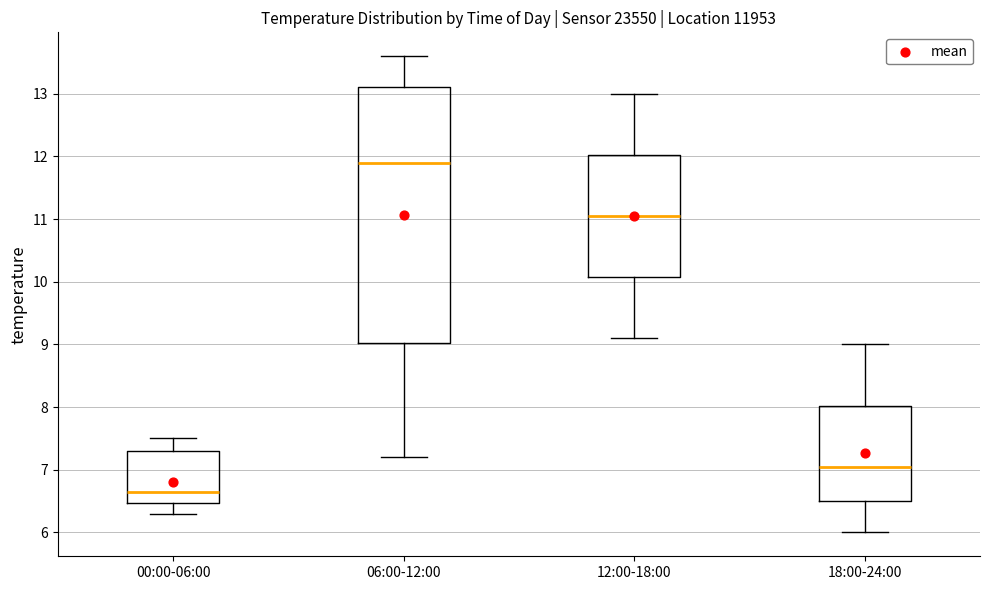

Reading left to right, transcribe this box plot: for each box, give where its median line is, the range the box spans, and where its two whiskers end, as read against the y-axis. The values are not printed on the chart, so give them approximately, as read against the axis.

00:00-06:00: median 6.7, box 6.5 to 7.3, whiskers 6.3 to 7.5
06:00-12:00: median 11.9, box 9.0 to 13.1, whiskers 7.2 to 13.6
12:00-18:00: median 11.1, box 10.1 to 12.0, whiskers 9.1 to 13.0
18:00-24:00: median 7.1, box 6.5 to 8.0, whiskers 6.0 to 9.0